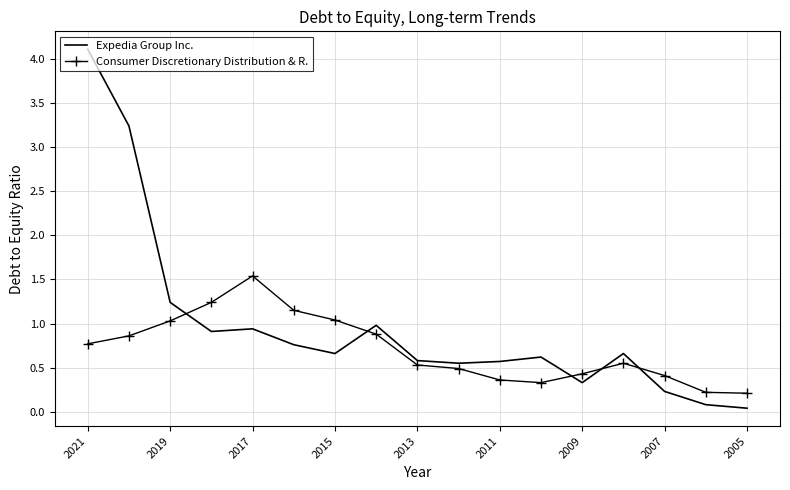

Which series has the largest total across all categories?

Expedia Group Inc.